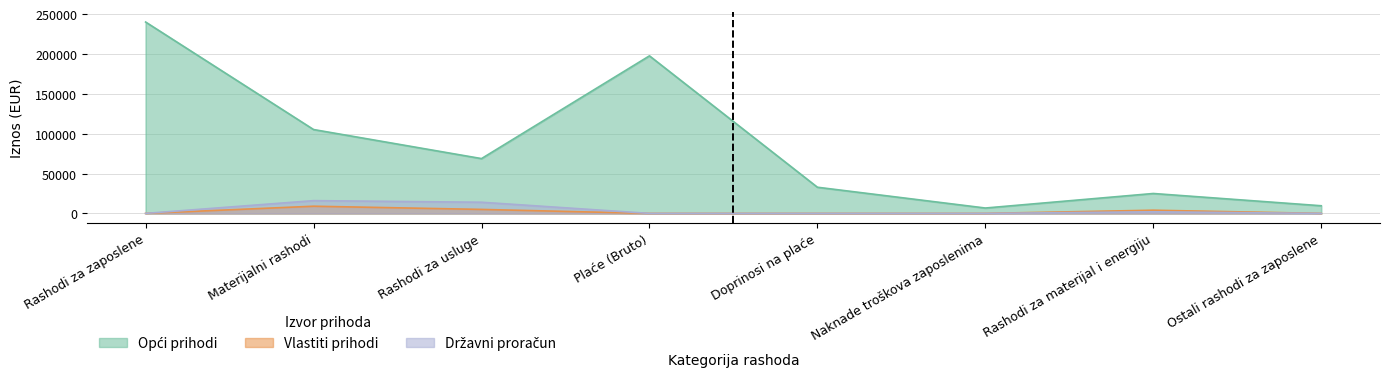

At which label is Državni proračun closest to 8000?

Rashodi za usluge